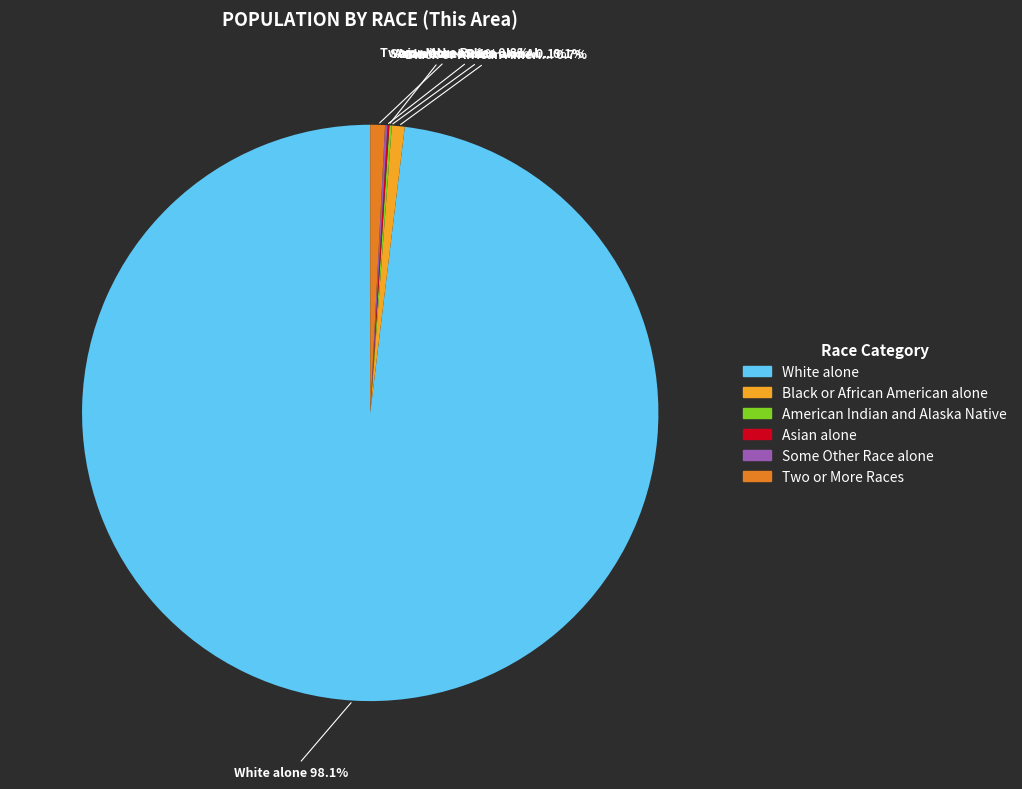

Is there a majority slice in this chart?

Yes